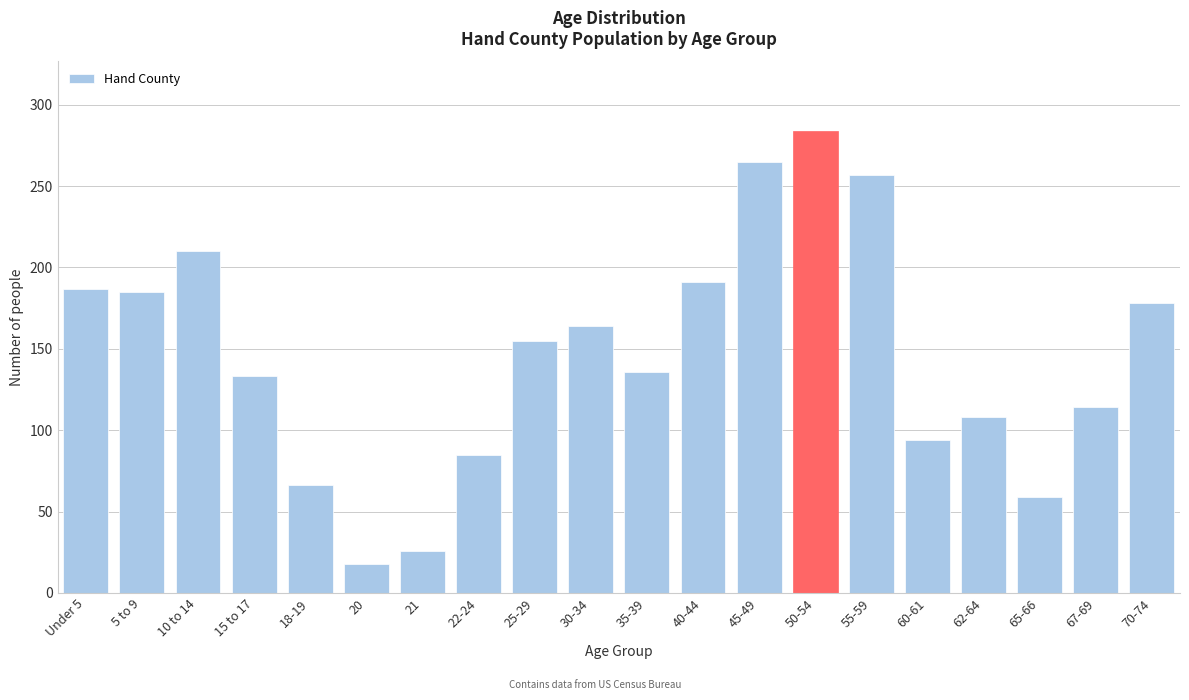

Reading left to right, list all the values displayed in this chart.

Under 5=187	5 to 9=185	10 to 14=210	15 to 17=133	18-19=66	20=18	21=26	22-24=85	25-29=155	30-34=164	35-39=136	40-44=191	45-49=265	50-54=284	55-59=257	60-61=94	62-64=108	65-66=59	67-69=114	70-74=178